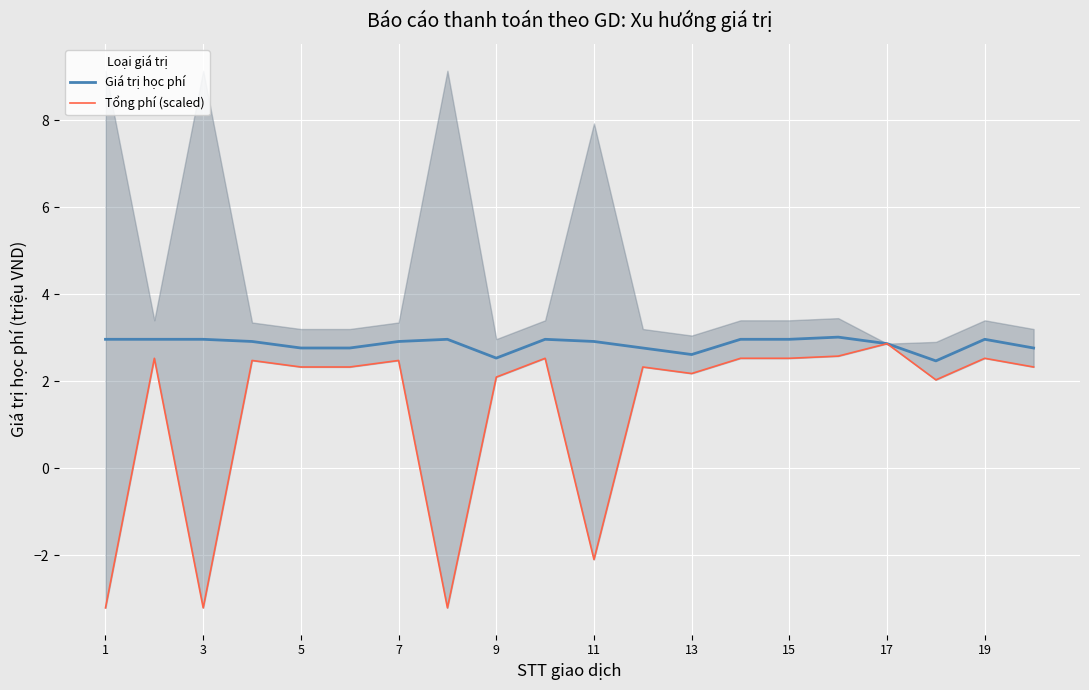

Is this an area chart (filled region under the line)?

No